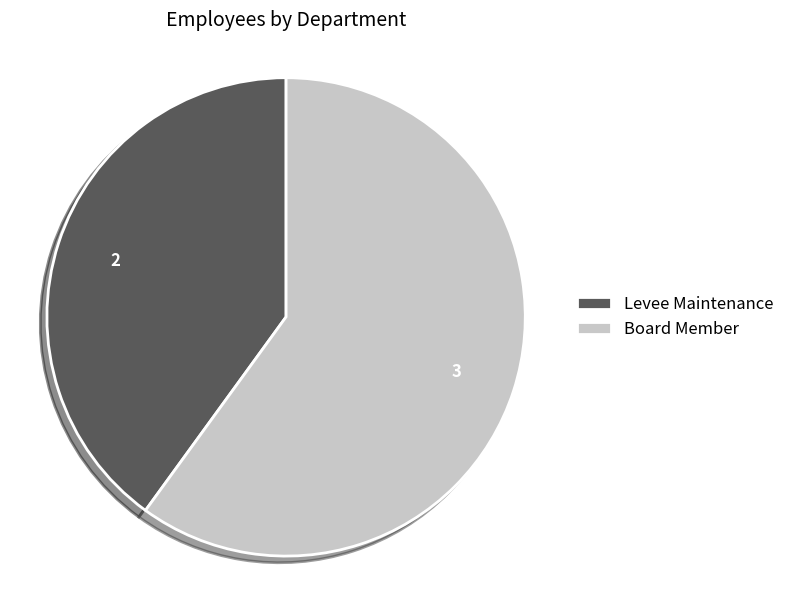

Which category has the smallest portion of the pie?

Levee Maintenance